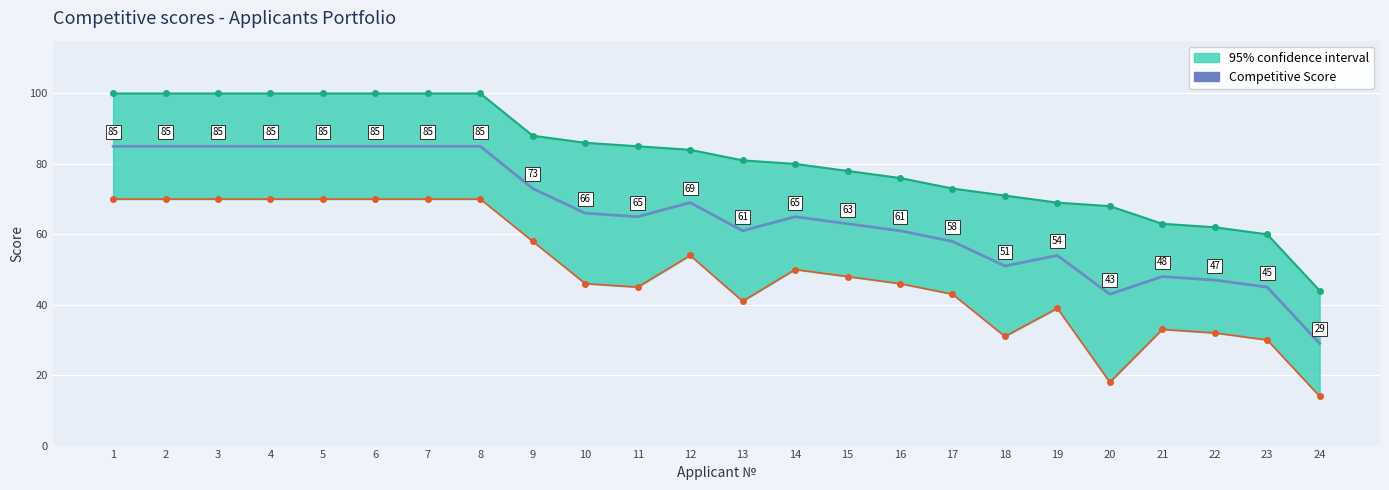

What is the value of the 13th point from the left?

61